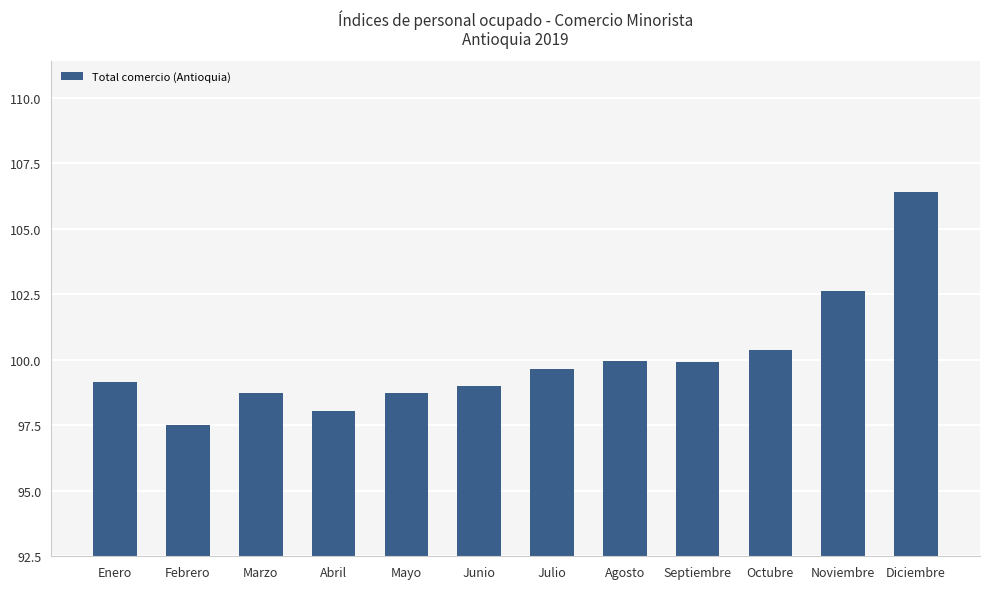

What is the difference between the second highest and second lowest values?

4.6